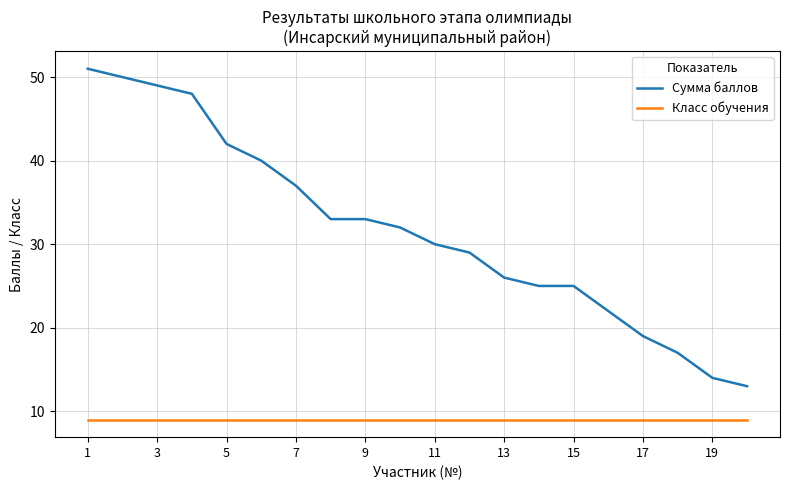

What is the highest value of the Сумма баллов series?

51